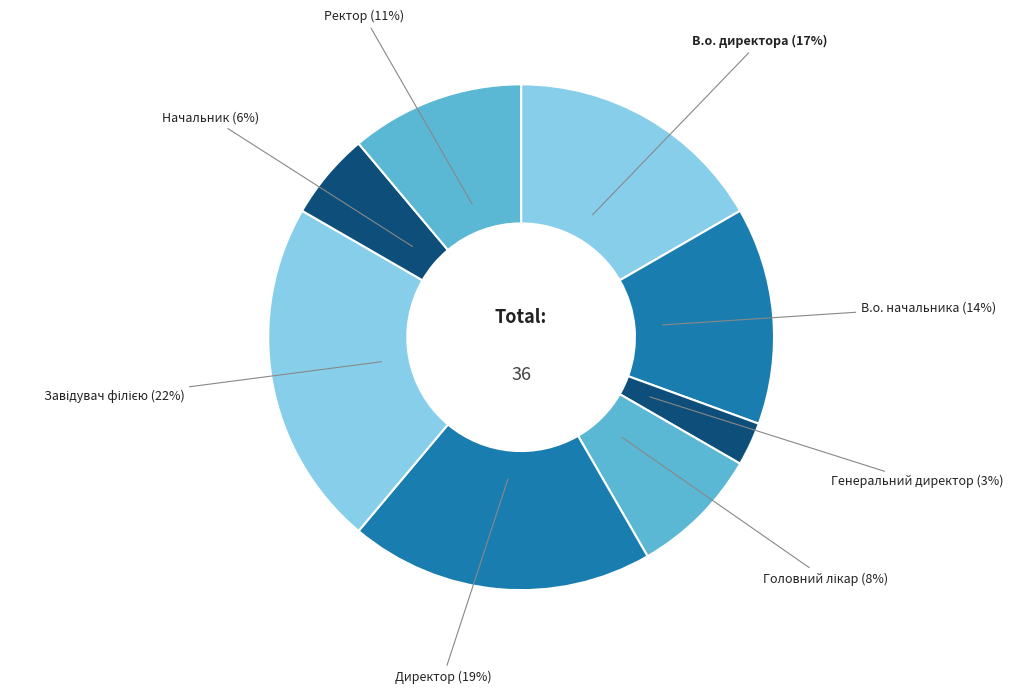

To the nearest percent, what is the average slice percentage?

12%